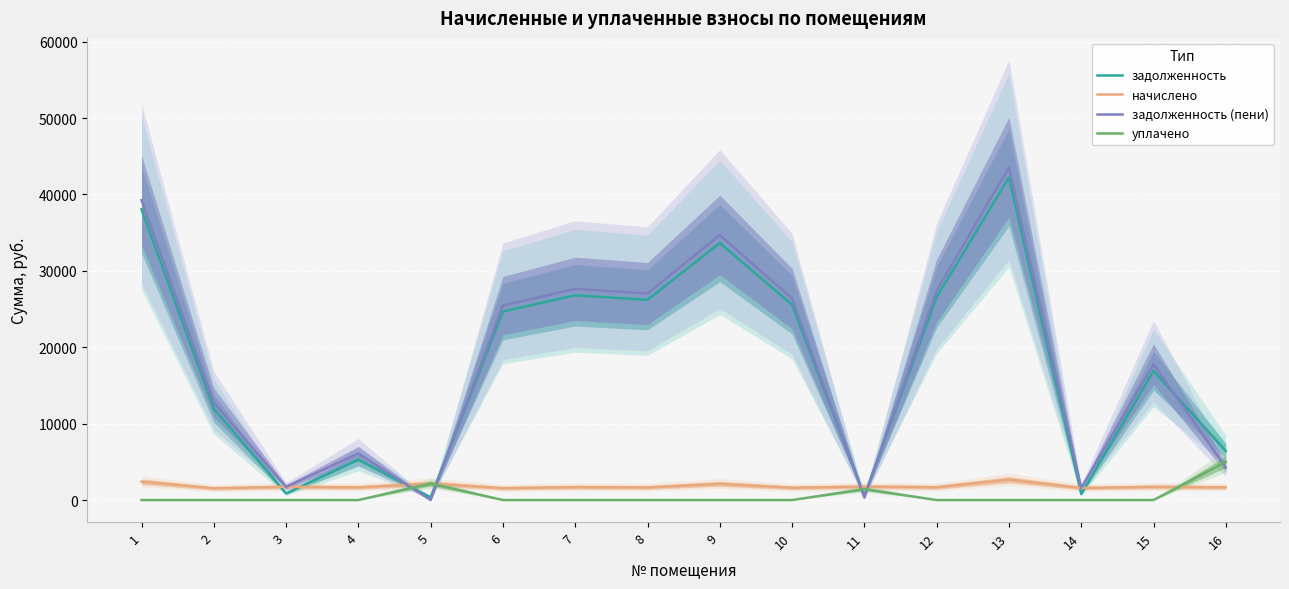

What are all the series names shown in the legend?

задолженность, начислено, задолженность (пени), уплачено